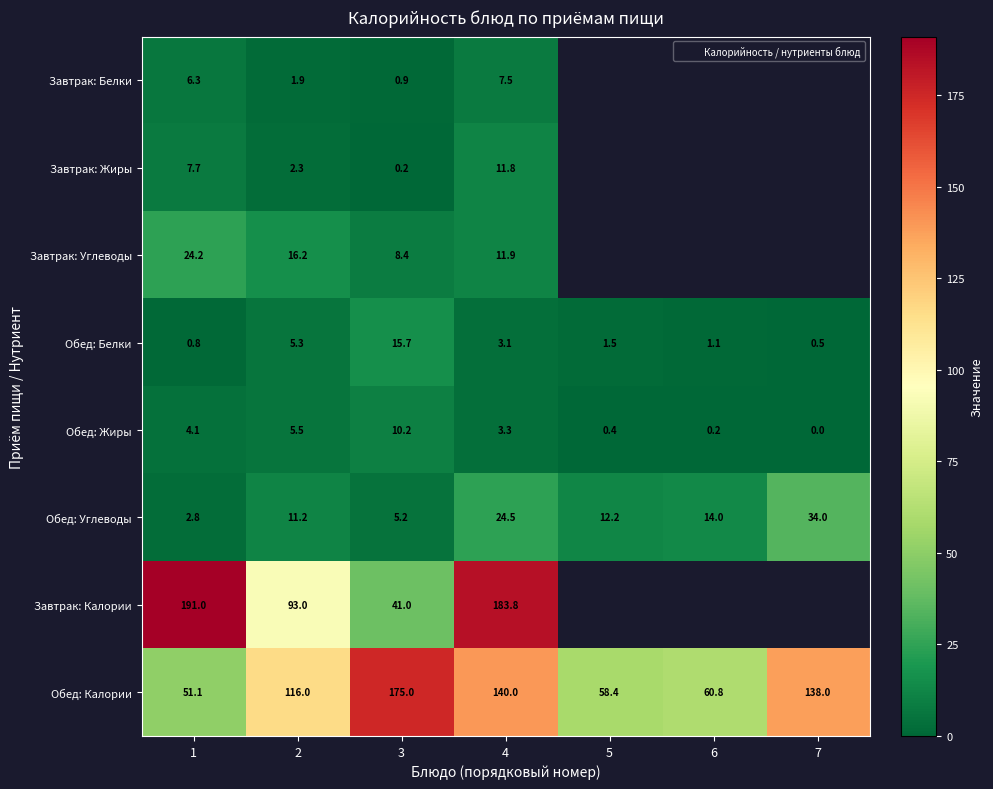

What is the lowest value of the Завтрак: Углеводы series?

8.4